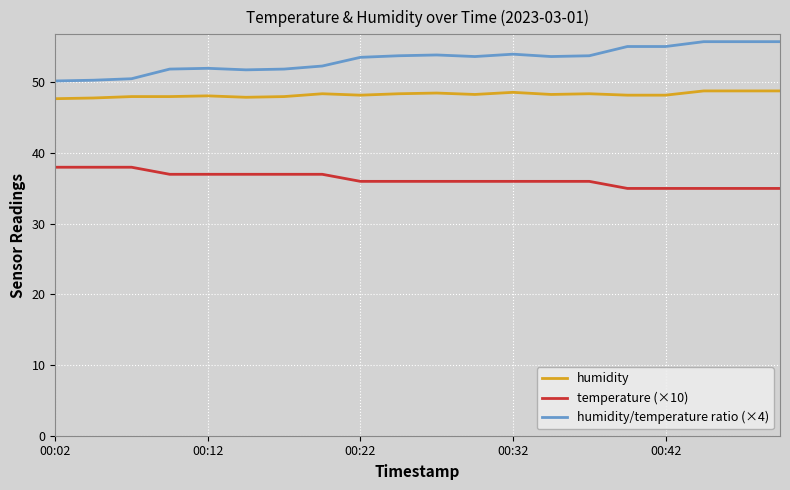

What is the highest value of the humidity/temperature ratio (×4) series?

55.8